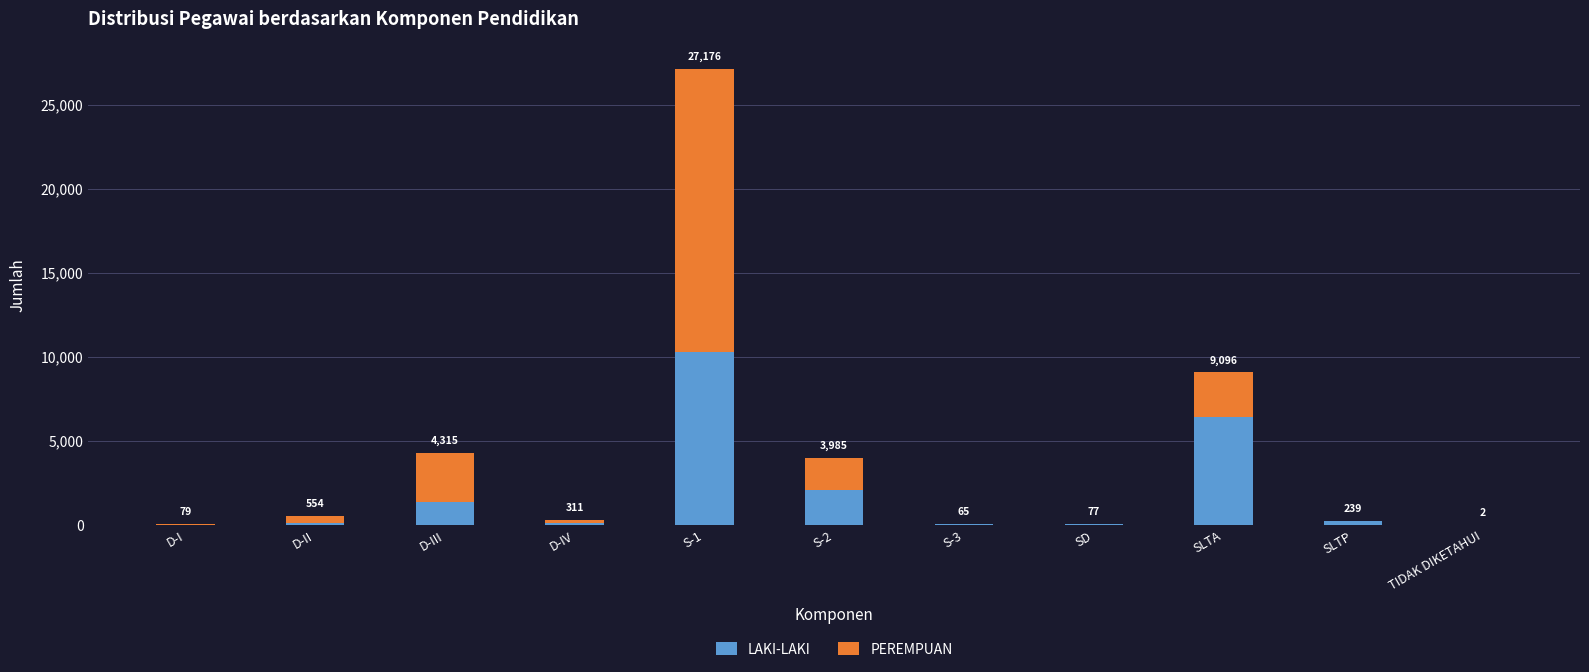

Is it true that LAKI-LAKI equals 2 at TIDAK DIKETAHUI?

False